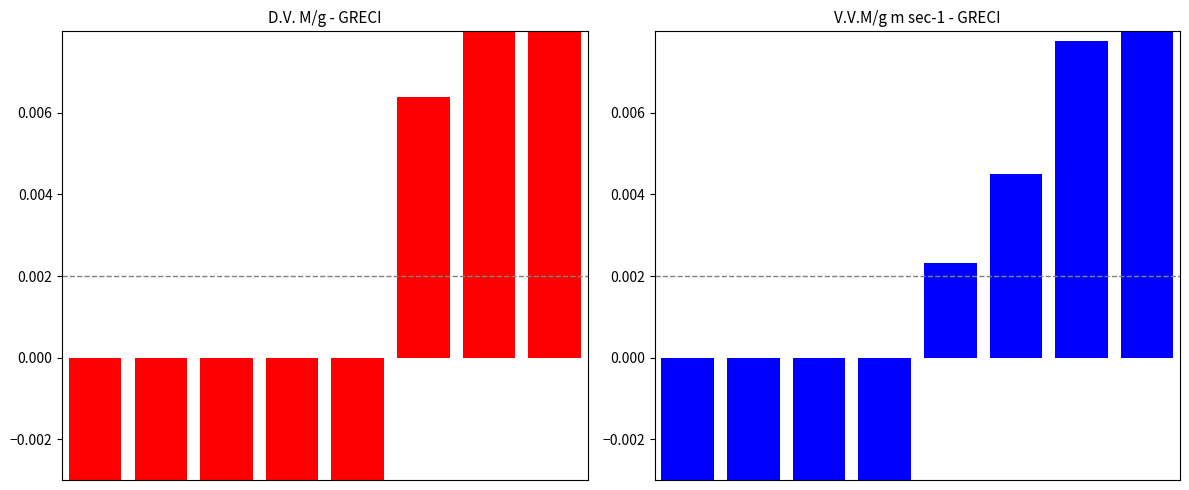

List the labels in order of D.V. M/g value, smallest first.

0, 1, 2, 3, 4, 5, 6, 7